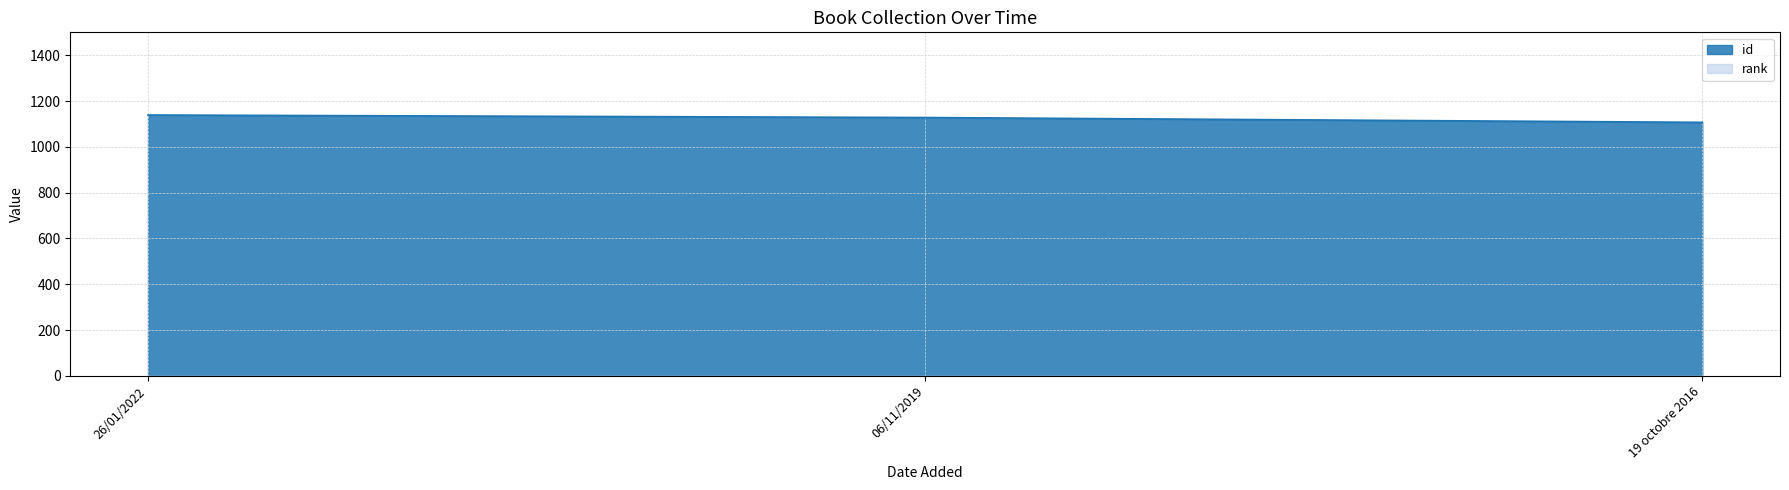

Count the number of values greater than 1128.

1